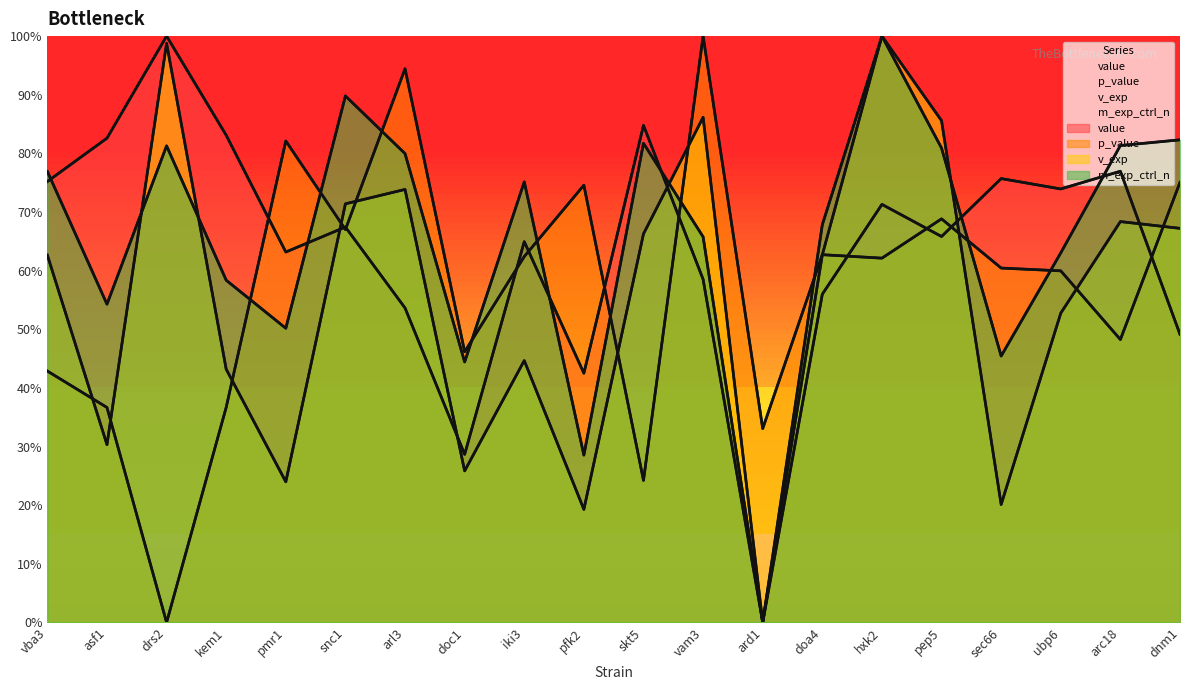

At which label does p_value reach its peak?

vam3